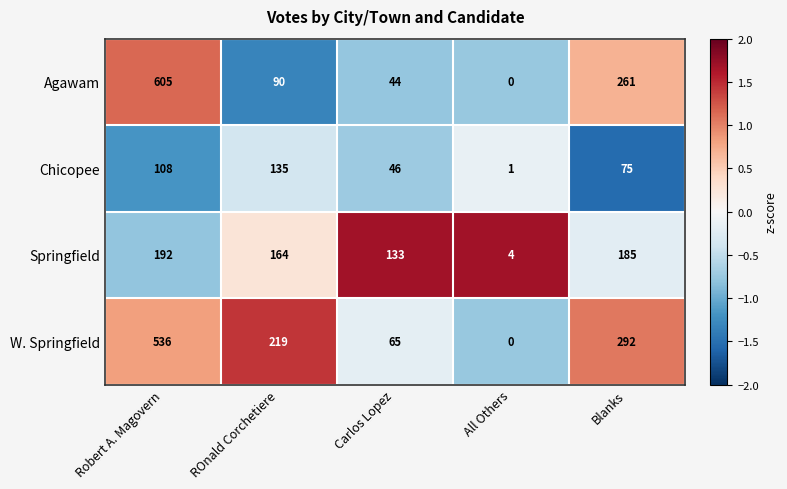

What is the difference between the highest and lowest values at Carlos Lopez?

89